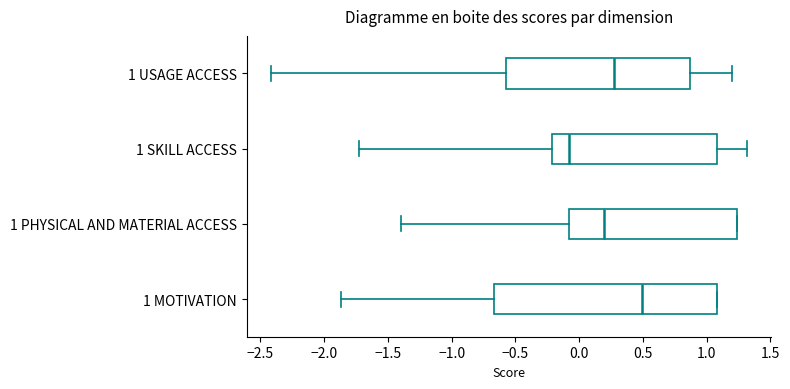

Reading bottom to top, transcribe this box plot: for each box, give where its median line is, the range the box spans, and where its two whiskers end, as read against the x-axis. The values are not printed on the chart, so give them approximately, as read against the axis.

1 MOTIVATION: median 0.50, box -0.65 to 1.10, whiskers -1.85 to 1.10
1 PHYSICAL AND MATERIAL ACCESS: median 0.20, box -0.10 to 1.25, whiskers -1.40 to 1.25
1 SKILL ACCESS: median -0.10, box -0.20 to 1.10, whiskers -1.70 to 1.30
1 USAGE ACCESS: median 0.30, box -0.55 to 0.85, whiskers -2.40 to 1.20